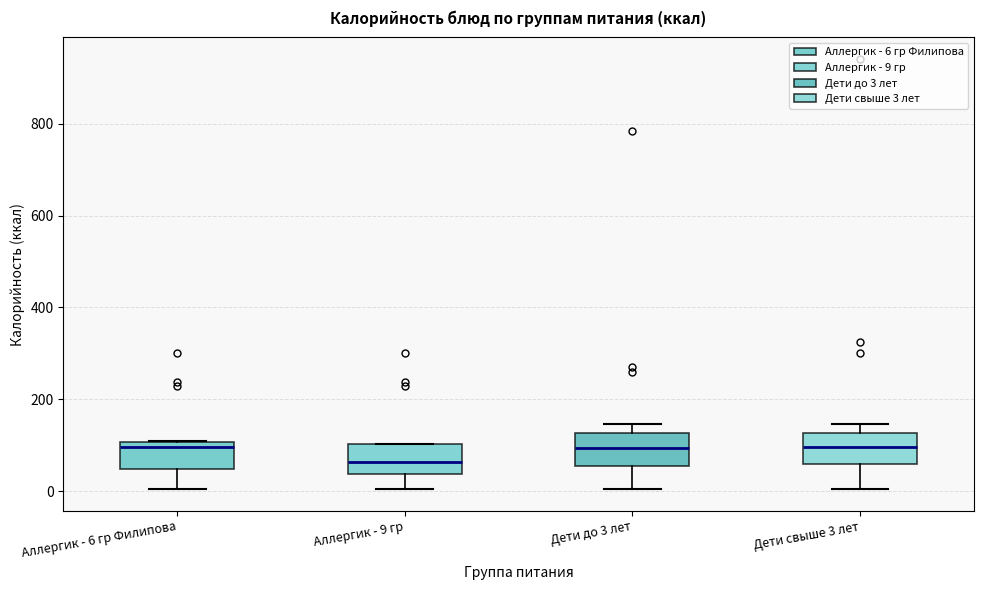

Where is the upper edge of the box for Аллергик - 6 гр Филипова on the y-axis? The values are not printed on the chart, so give them approximately, as read against the axis.

100